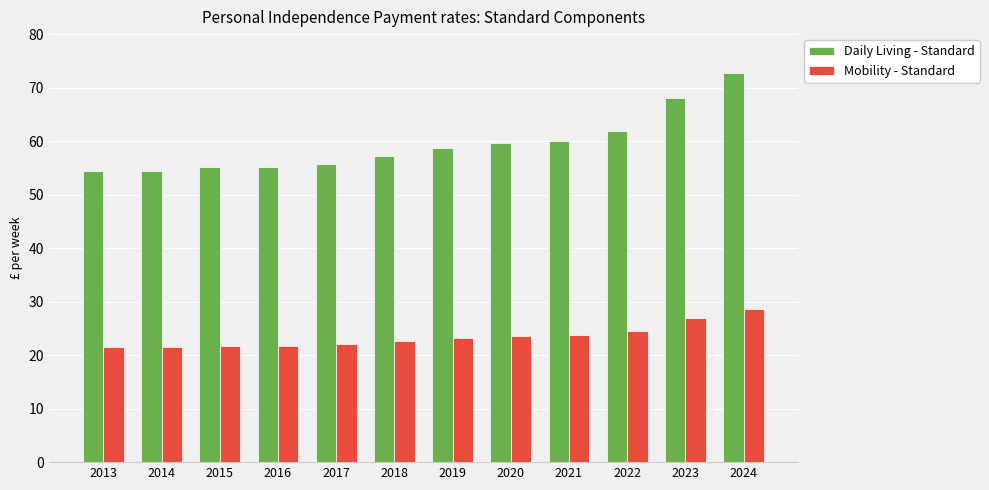

What is the sum of the Mobility - Standard values at 2023 and 2015?

48.7